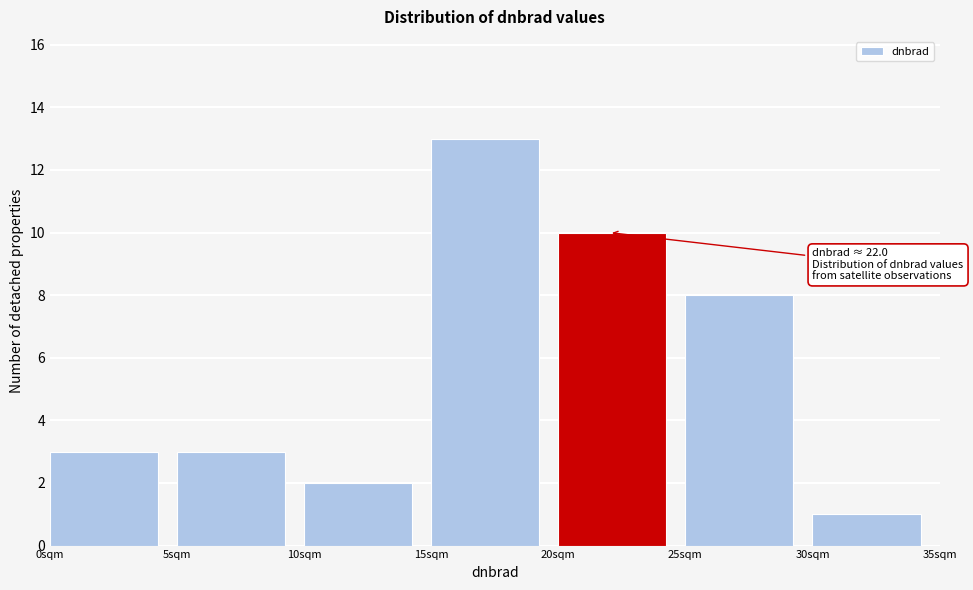

Over which range of the x-axis is the bar tallest?

15 to 20